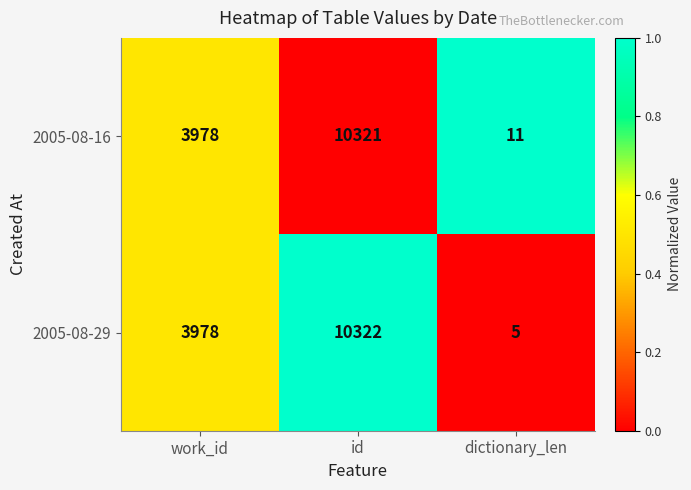

What value does the 2005-08-16 series have at id?

10321